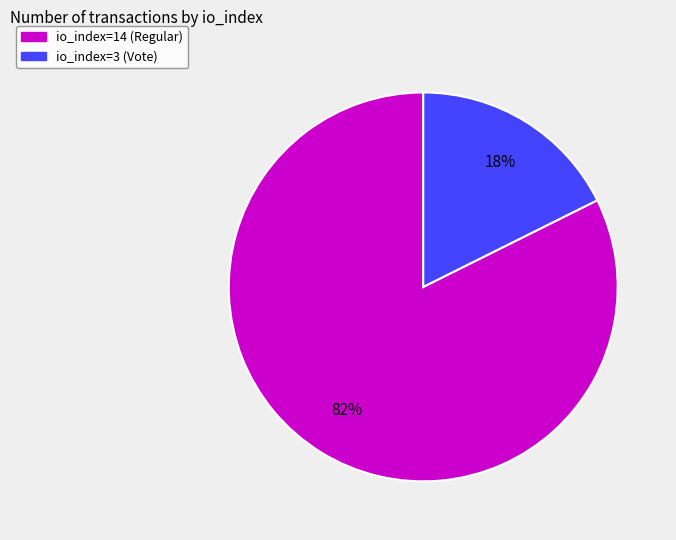

Is the sum of io_index=14 (Regular) and io_index=3 (Vote) greater than half?

Yes